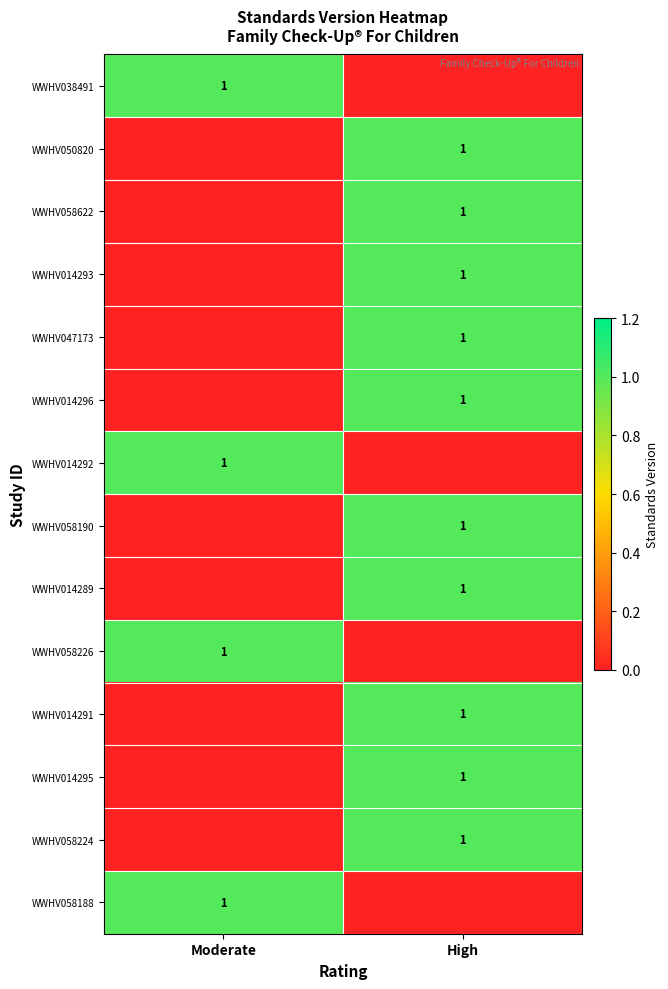

Is it true that WWHV014292 equals 1 at Moderate?

True